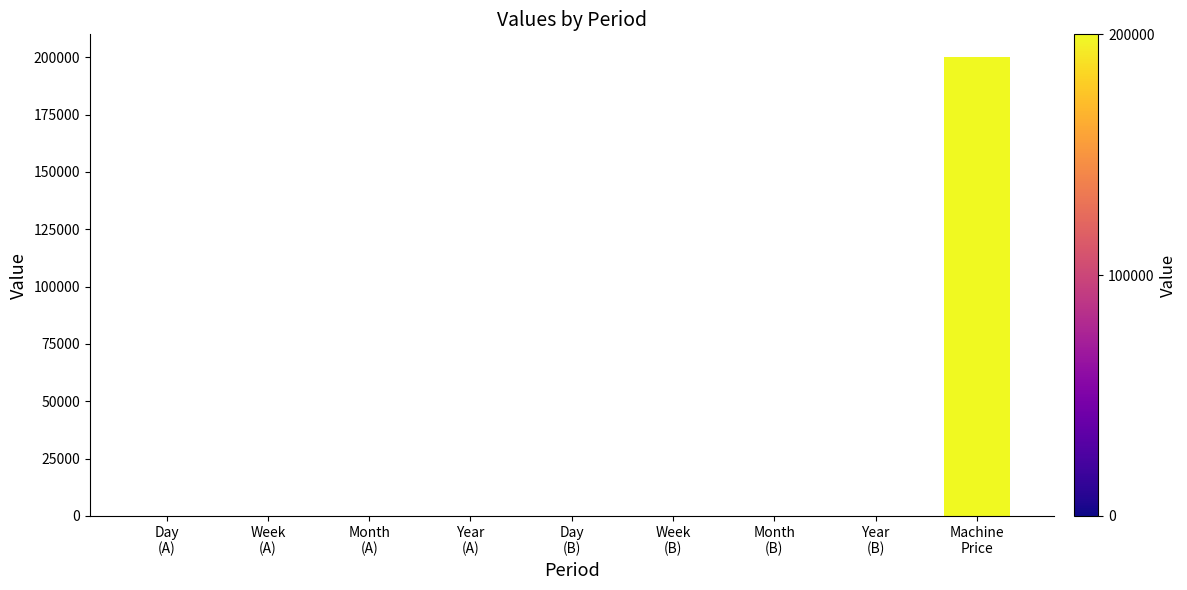

What is the sum of all values?

200000